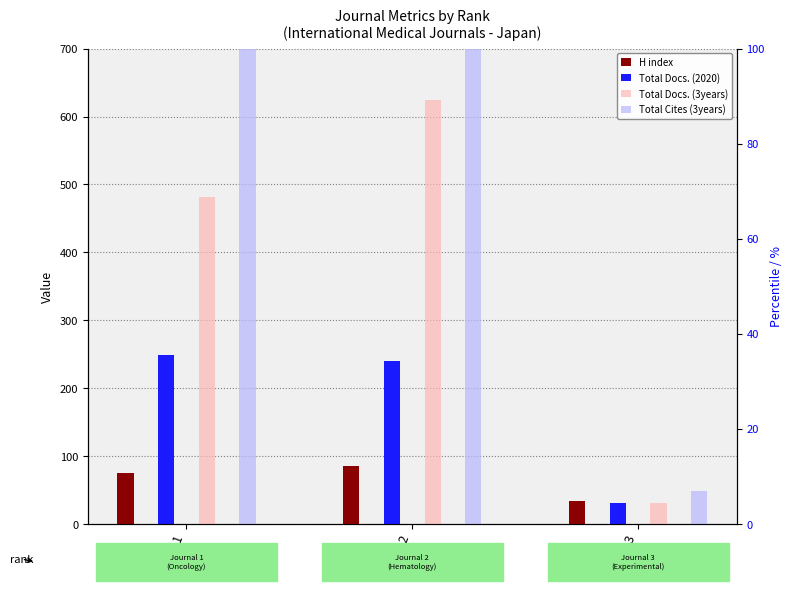

What is the sum of all Total Docs. (2020) values?

520